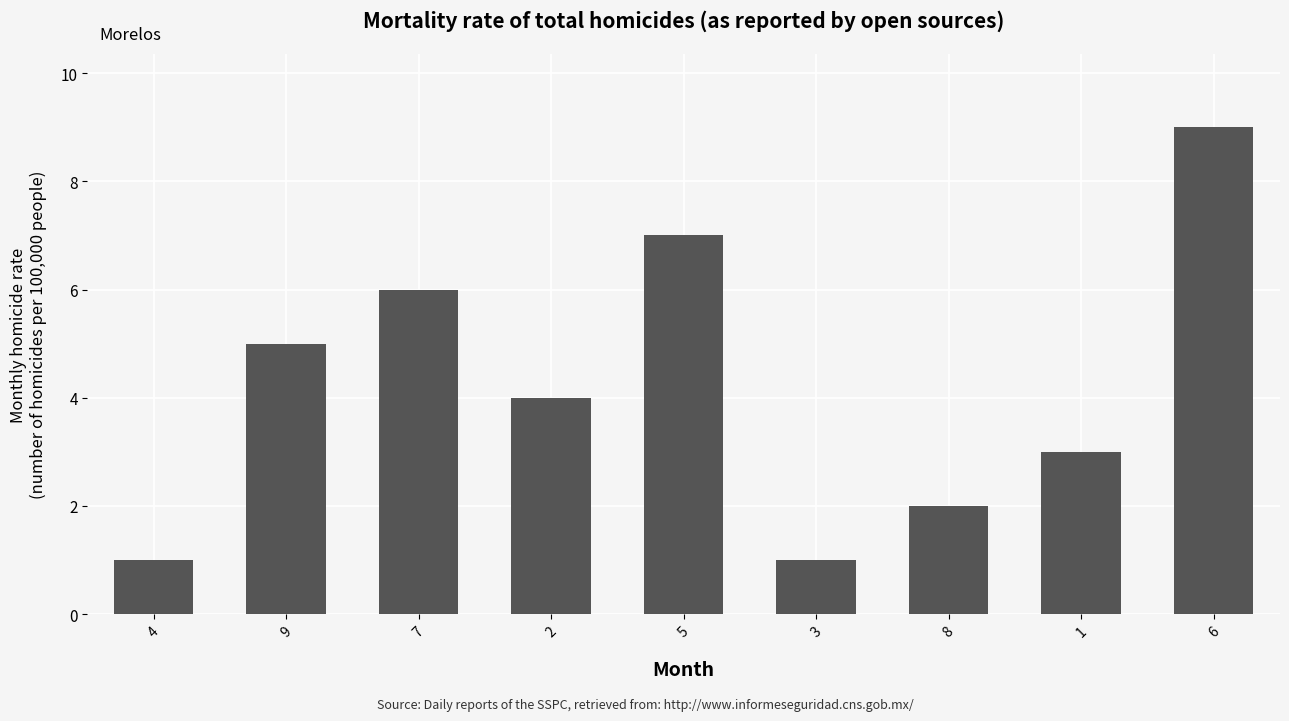

What is the change in value from 2 to 3?

-3